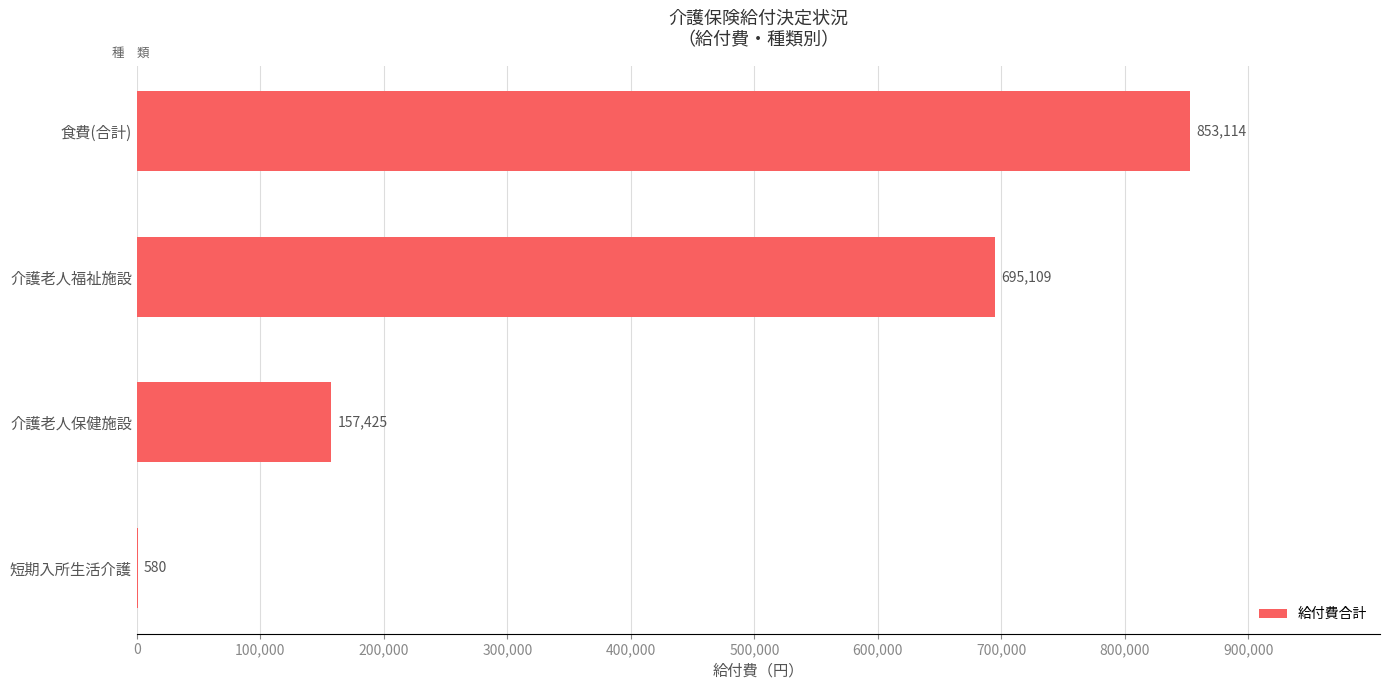

What is the sum of all values?

1706228